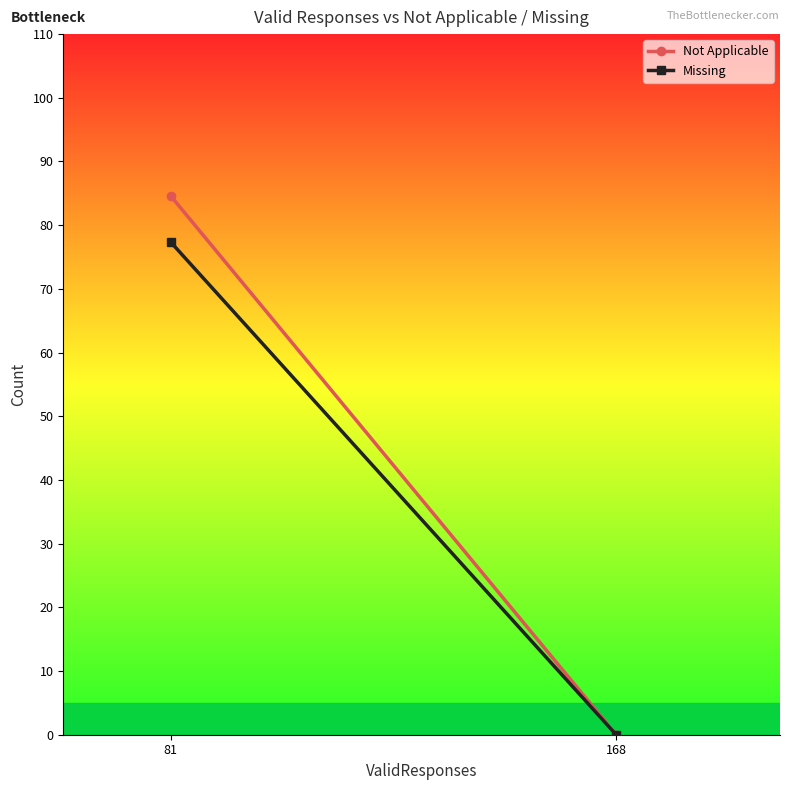

At 168, list the series in order from smallest to largest.

Not Applicable, Missing